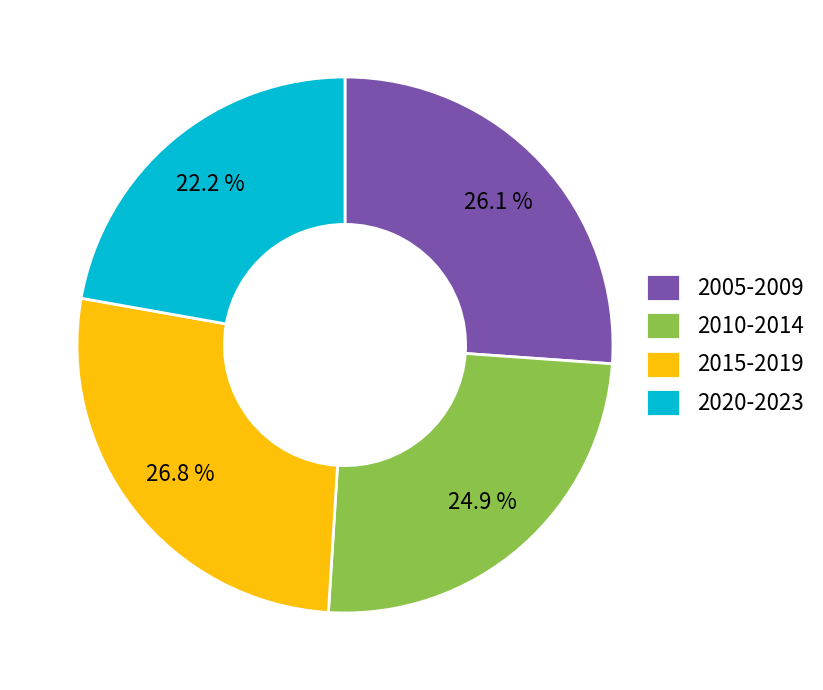

Approximately how many times larger is the value at 2015-2019 compared to 2005-2009?

1.0